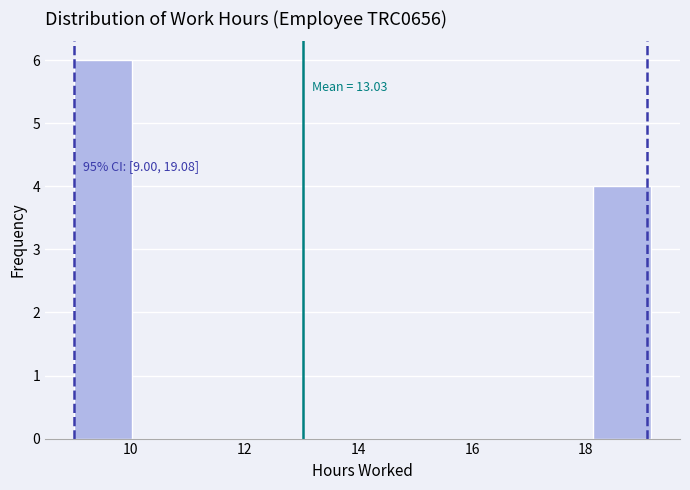

Which range on the x-axis has the tallest bar?

9.0 to 10.0